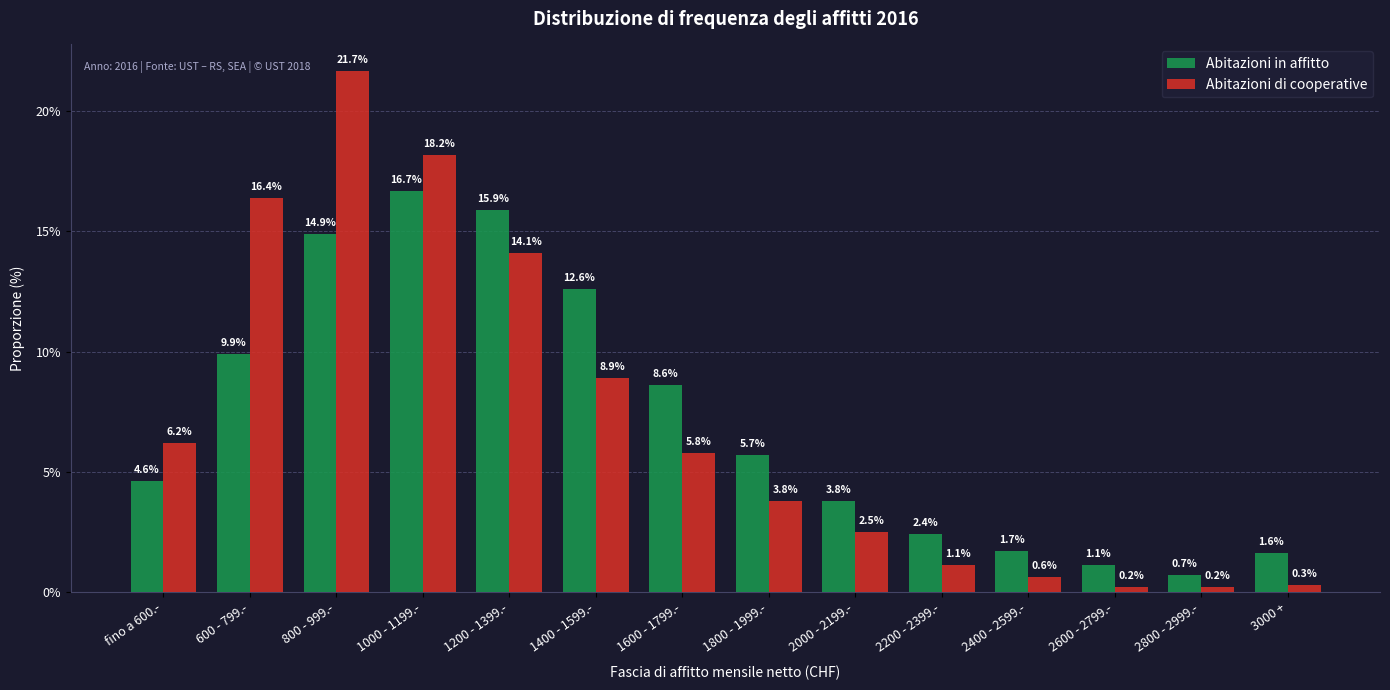

What is the label of the 12th bar from the right?

800 - 999.-